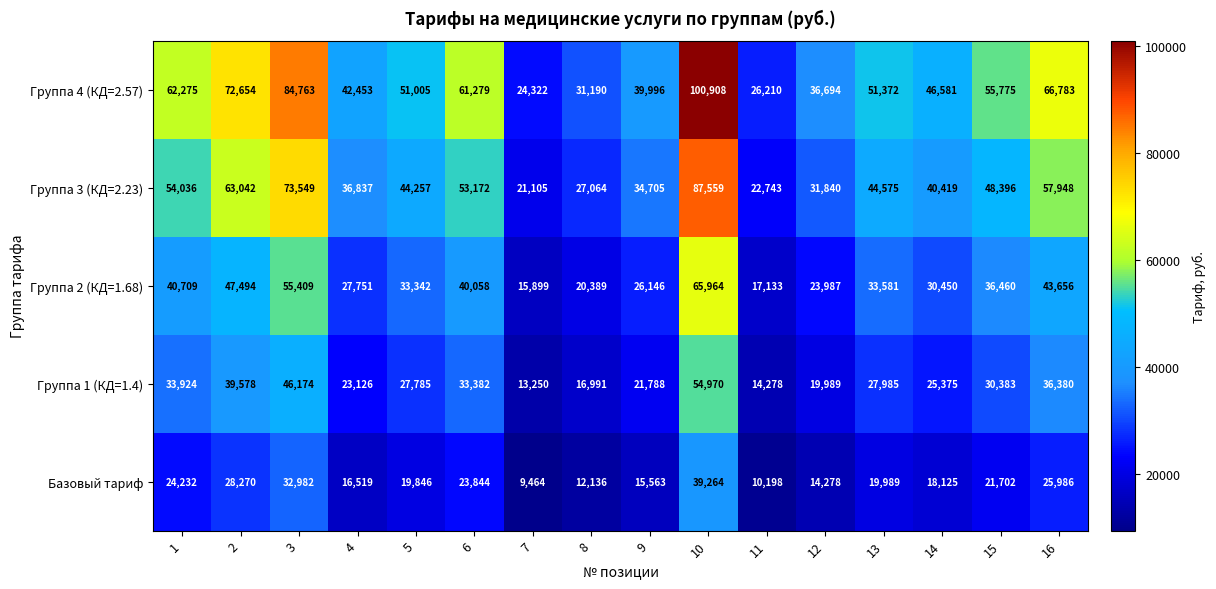

What is the difference between the highest and lowest values at 4?

25934